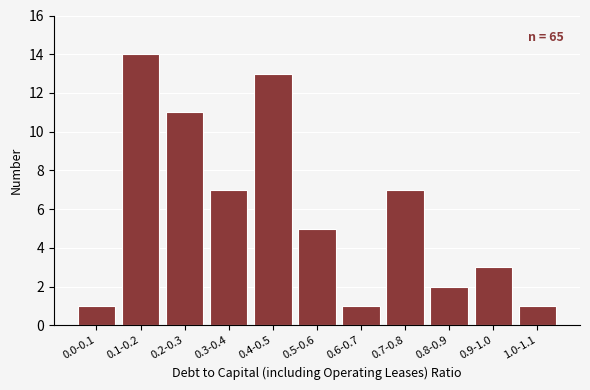

Reading left to right, what are all the values shown in this chart?

0.0-0.1=1	0.1-0.2=14	0.2-0.3=11	0.3-0.4=7	0.4-0.5=13	0.5-0.6=5	0.6-0.7=1	0.7-0.8=7	0.8-0.9=2	0.9-1.0=3	1.0-1.1=1